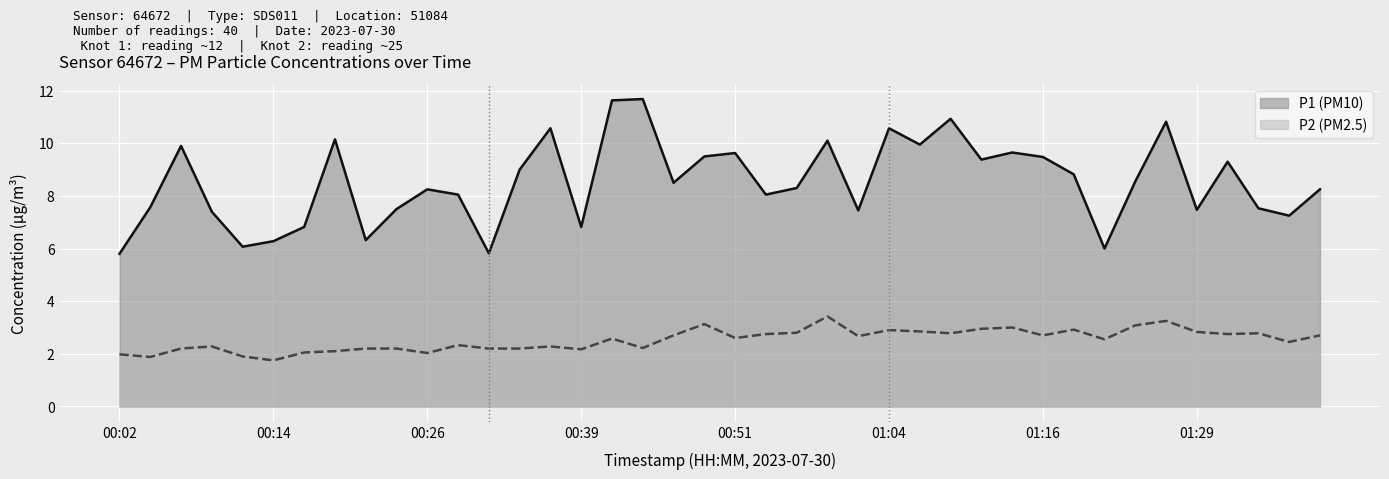

What is the average value of the P1 series?

8.5